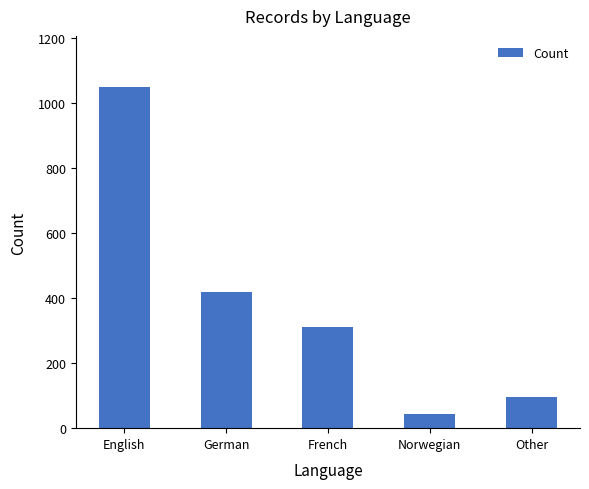

List the labels in order of value, largest first.

English, German, French, Other, Norwegian